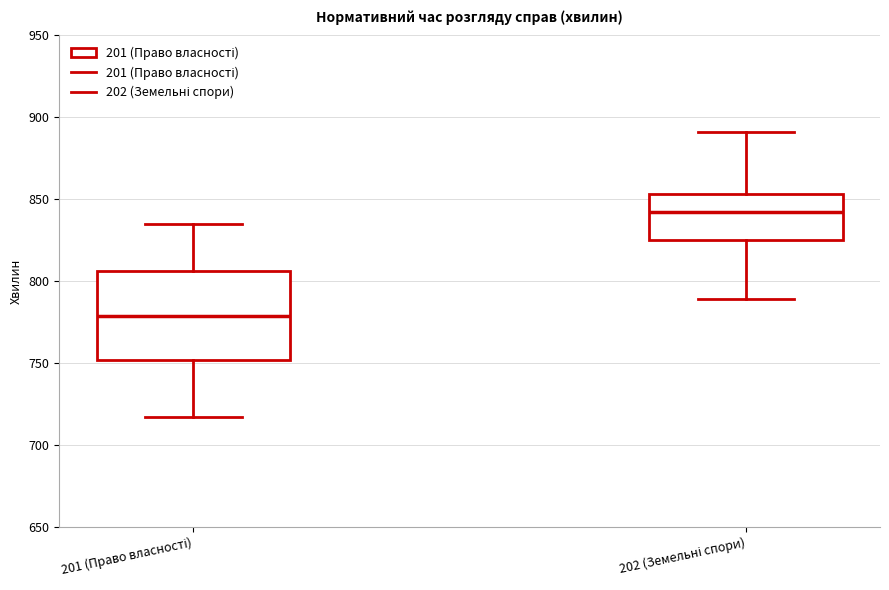

Reading left to right, read every box against the y-axis: the position of its median line, the range the box covers, and the ends of its whiskers. The values are not printed on the chart, so give them approximately, as read against the axis.

201 (Право власності): median 780, box 750 to 805, whiskers 715 to 835
202 (Земельні спори): median 840, box 825 to 855, whiskers 790 to 890